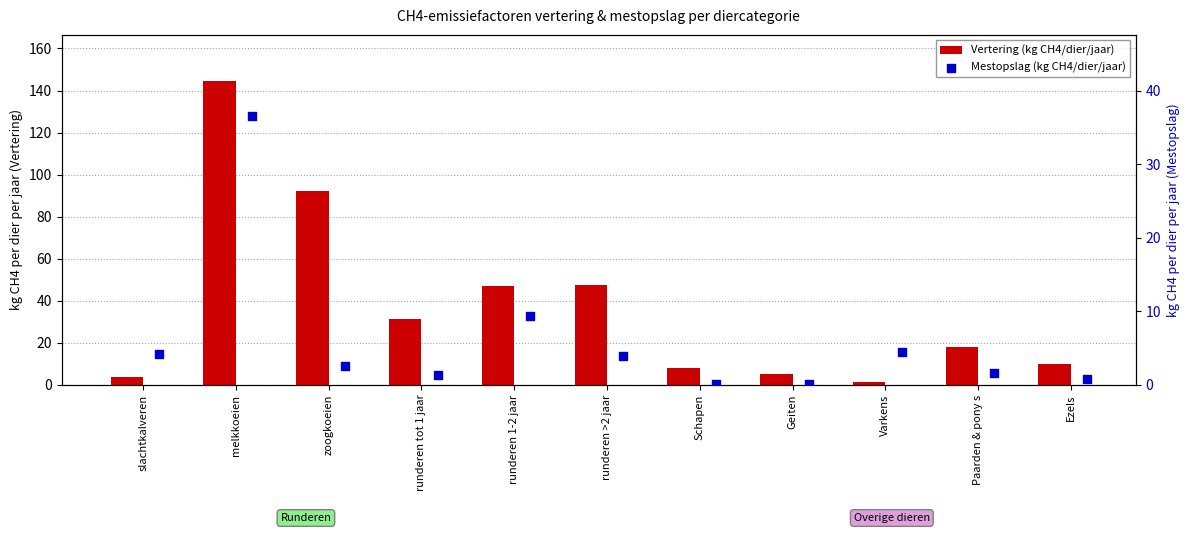

Which series has the largest Y range (max minus min)?

Vertering (kg CH4/dier/jaar)